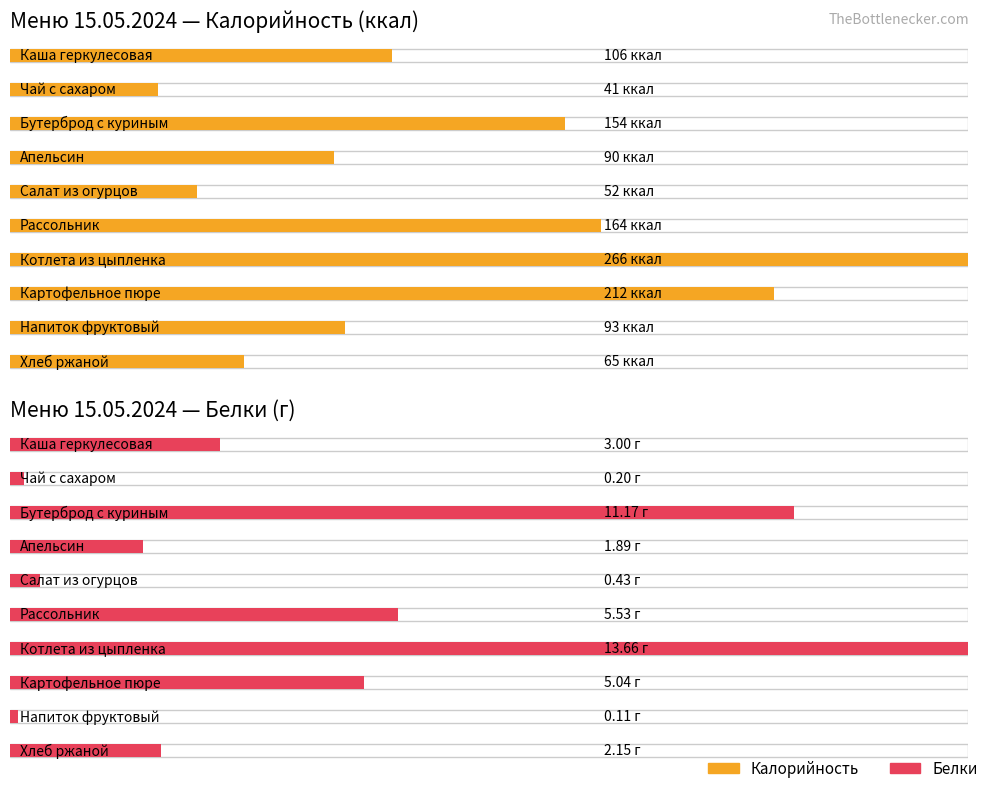

How many data points in Белки are above 3?

4